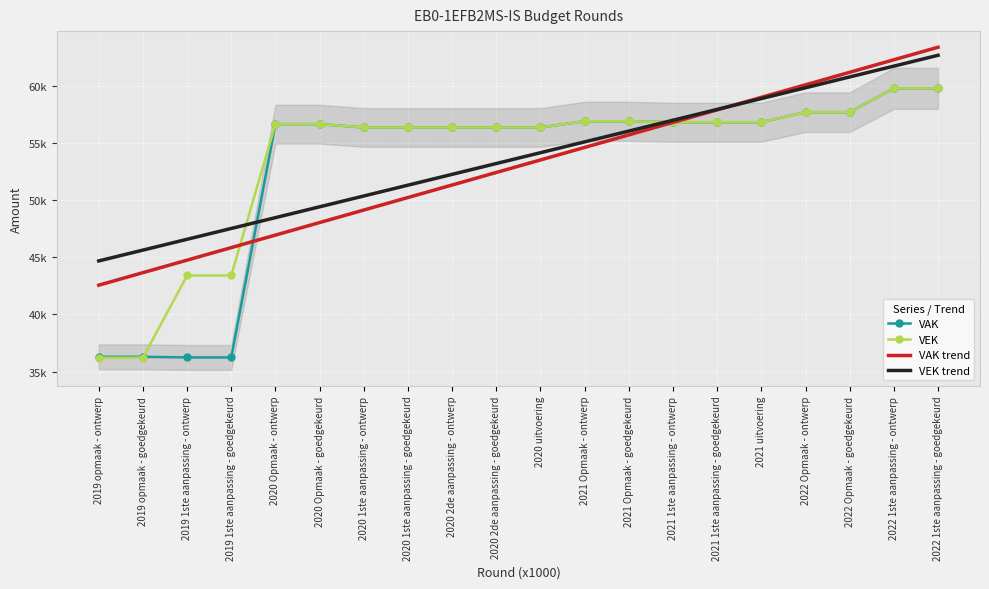

Which series has the largest range (max minus min)?

VEK